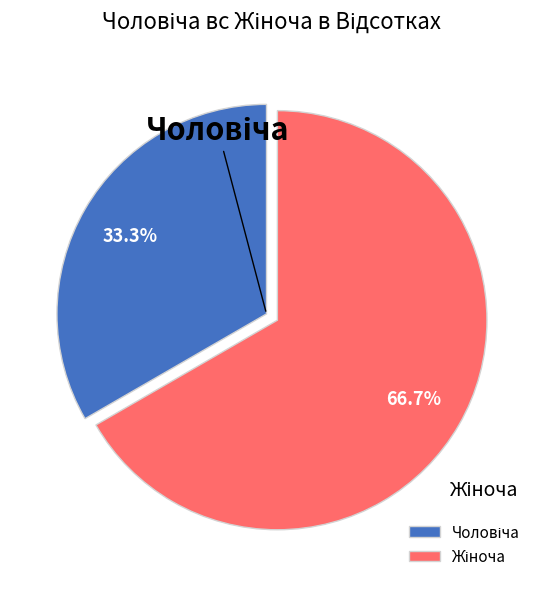

Is there any slice that represents more than half of the pie?

Yes